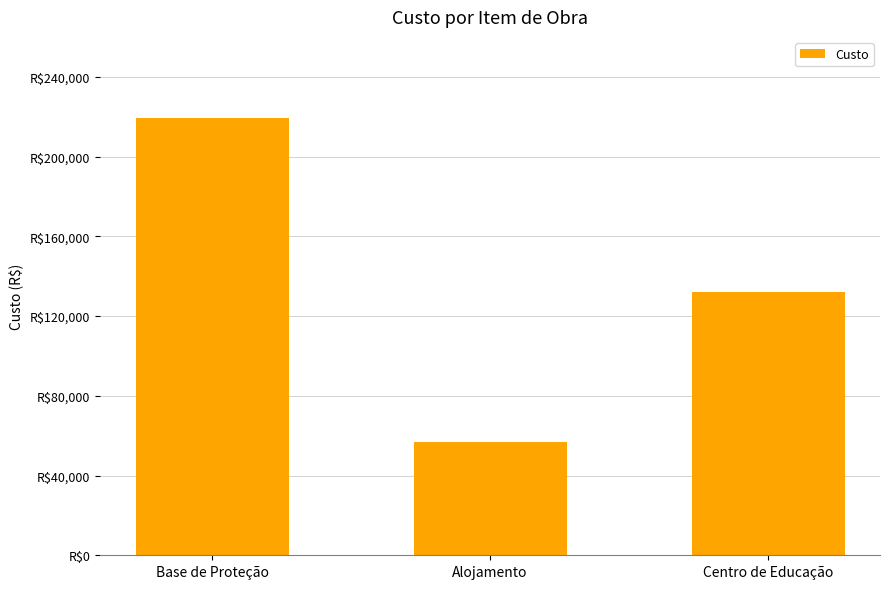

Where is the data nearest to the value 137992?

Centro de Educação